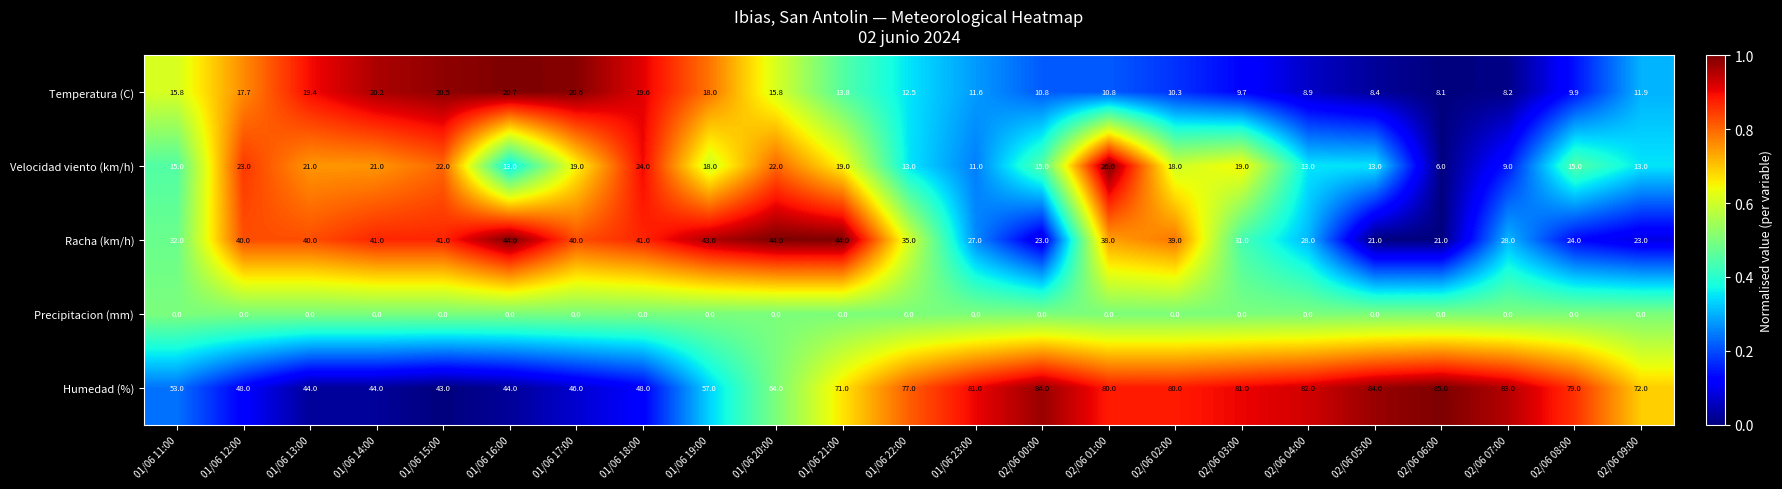

Which category has the highest value across all series?

02/06 06:00